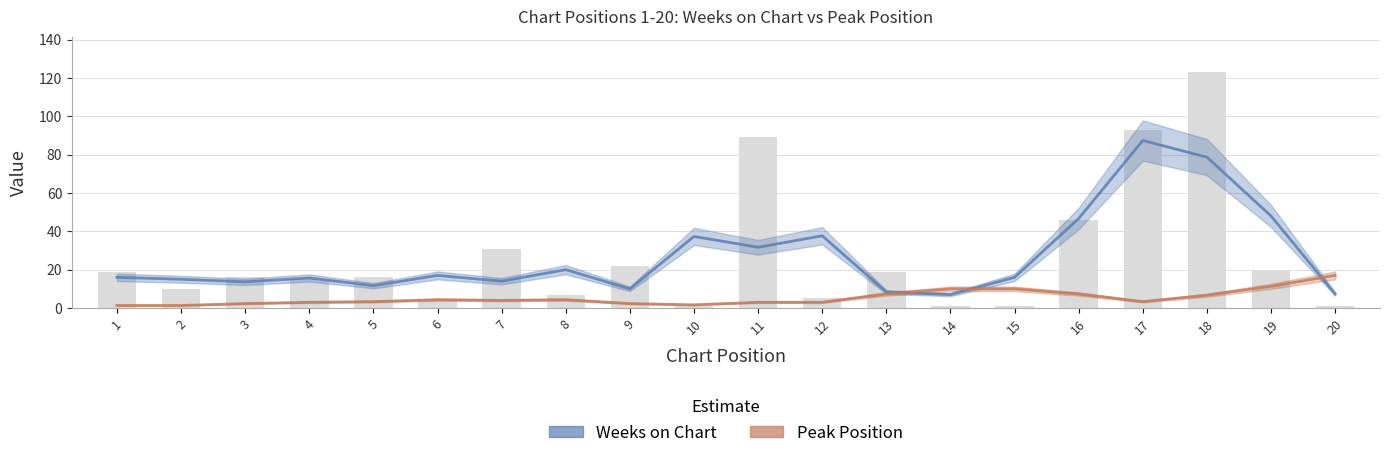

Reading left to right, list all the values displayed in this chart.

Weeks on Chart: 16.0	15.0	13.7	15.7	11.7	17.0	14.0	20.0	10.0	37.3	31.7	37.7	8.3	7.0	16.0	46.7	87.3	78.7	48.0	7.3
Peak Position: 1.3	1.3	2.3	3.0	3.3	4.3	4.0	4.3	2.3	1.7	3.0	3.0	7.3	10.0	10.0	7.3	3.3	6.7	11.3	17.0